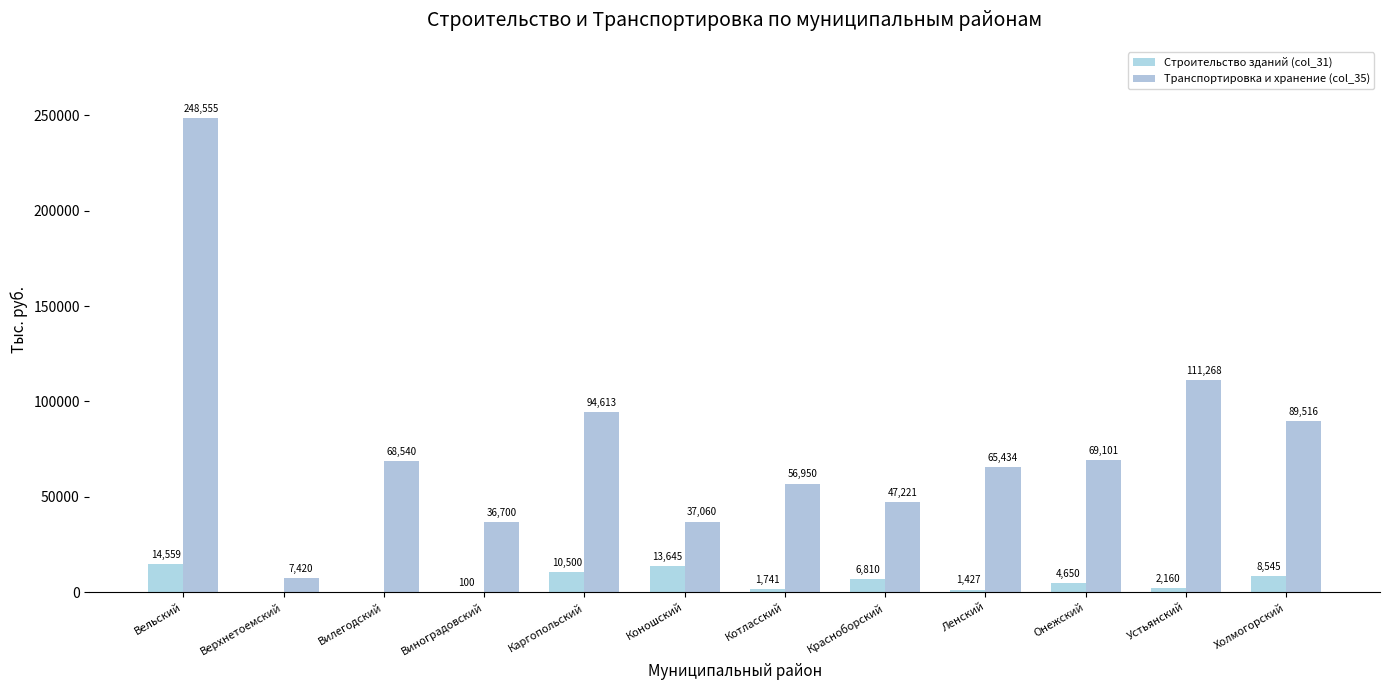

What are all the series names shown in the legend?

Строительство зданий (col_31), Транспортировка и хранение (col_35)